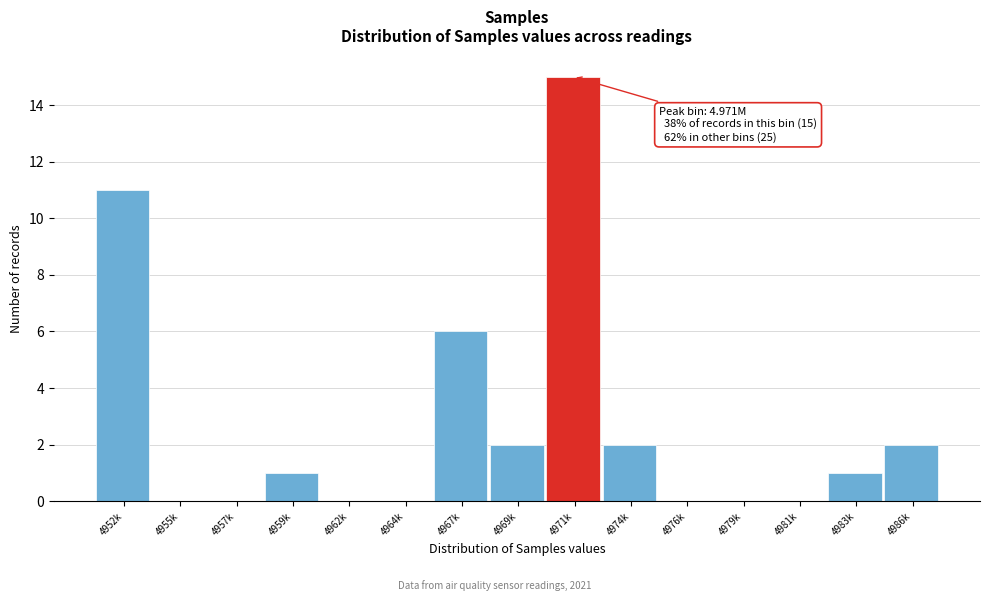

Reading left to right, extract all data points from this chart.

4952k=11	4955k=0	4957k=0	4959k=1	4962k=0	4964k=0	4967k=6	4969k=2	4971k=15	4974k=2	4976k=0	4979k=0	4981k=0	4983k=1	4986k=2